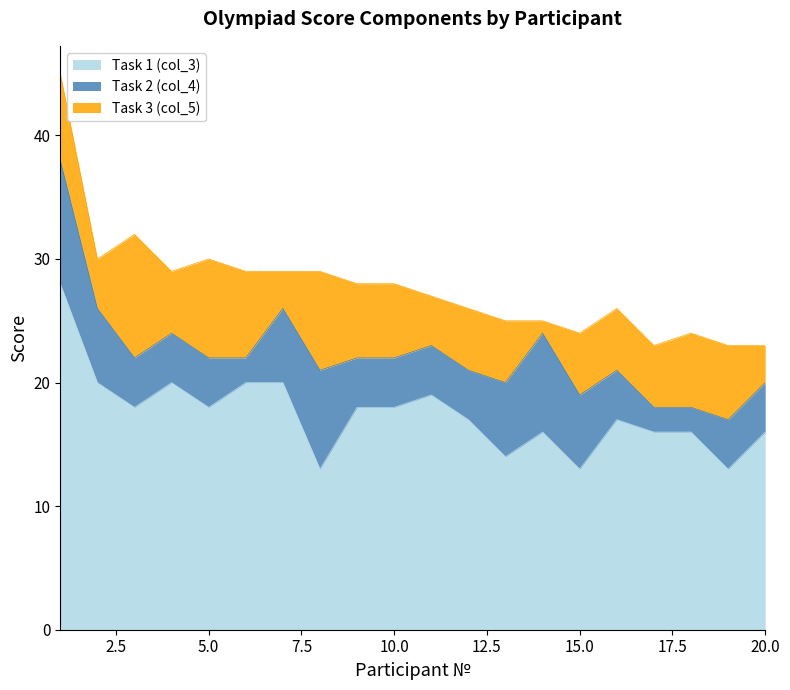

True or false: Task 2 (col_4) has more than 2 points higher than both neighbors.

False